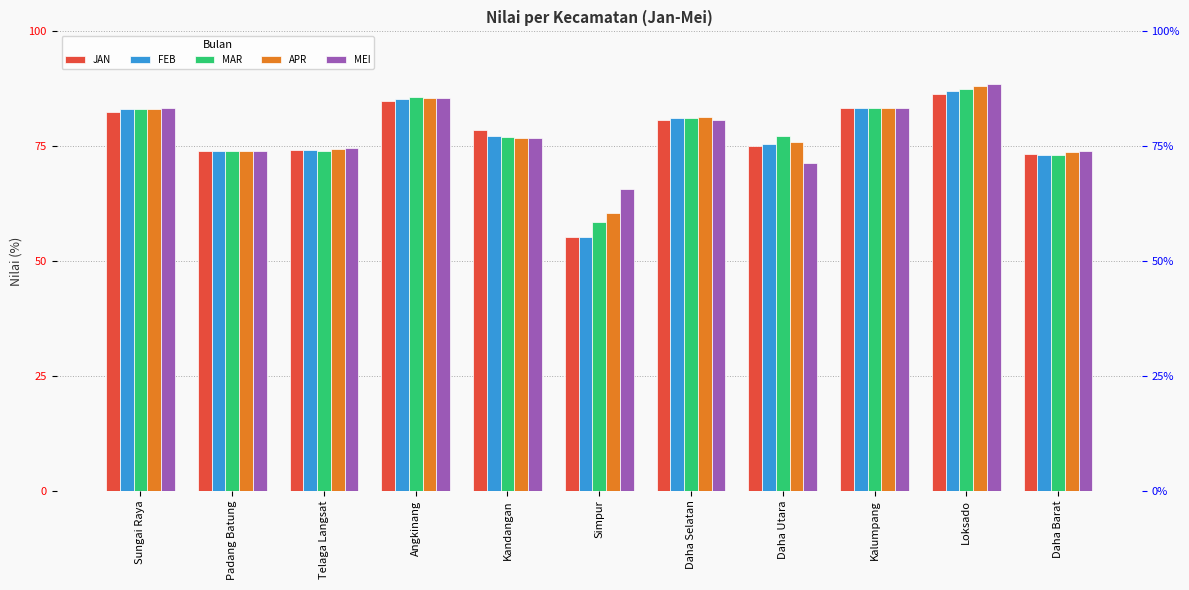

The MEI series shows 112.5 at Kalumpang. True or false?

False